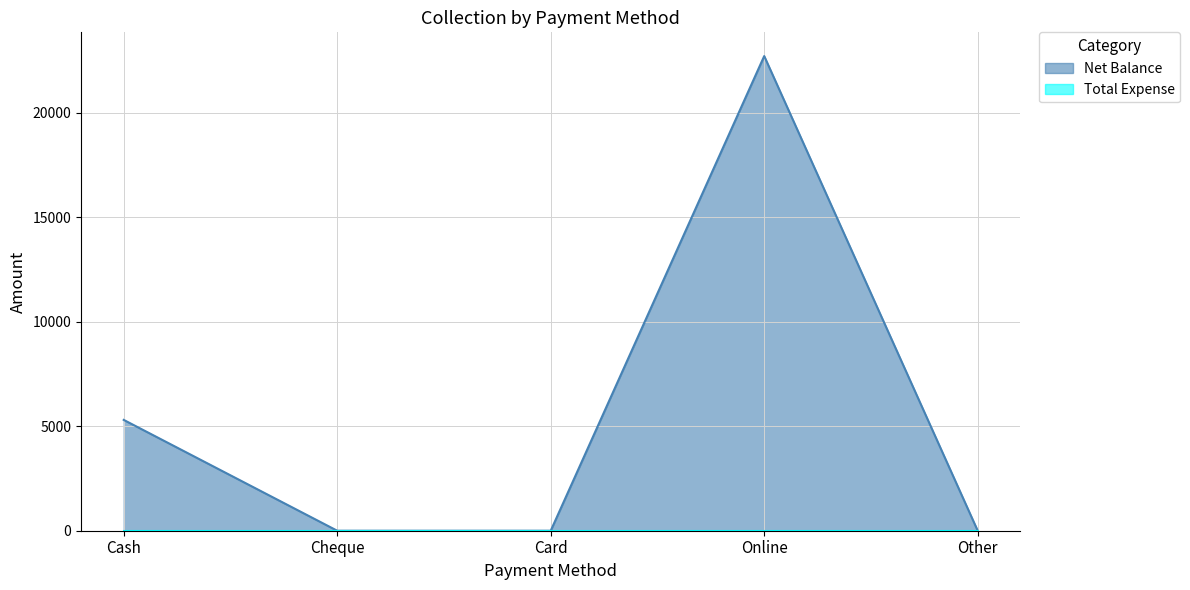

What is the label of the 3rd point from the left?

Card